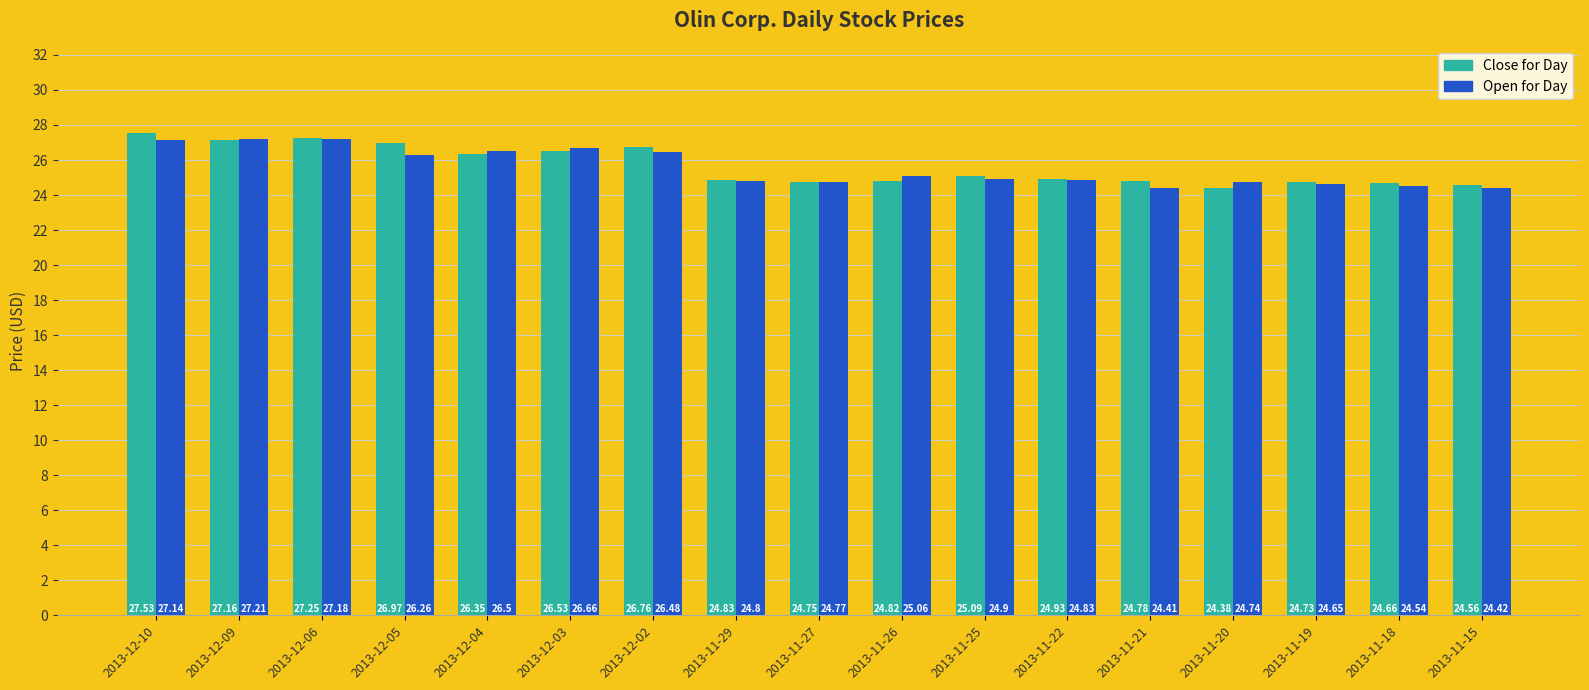

What are all the series names shown in the legend?

Close for Day, Open for Day